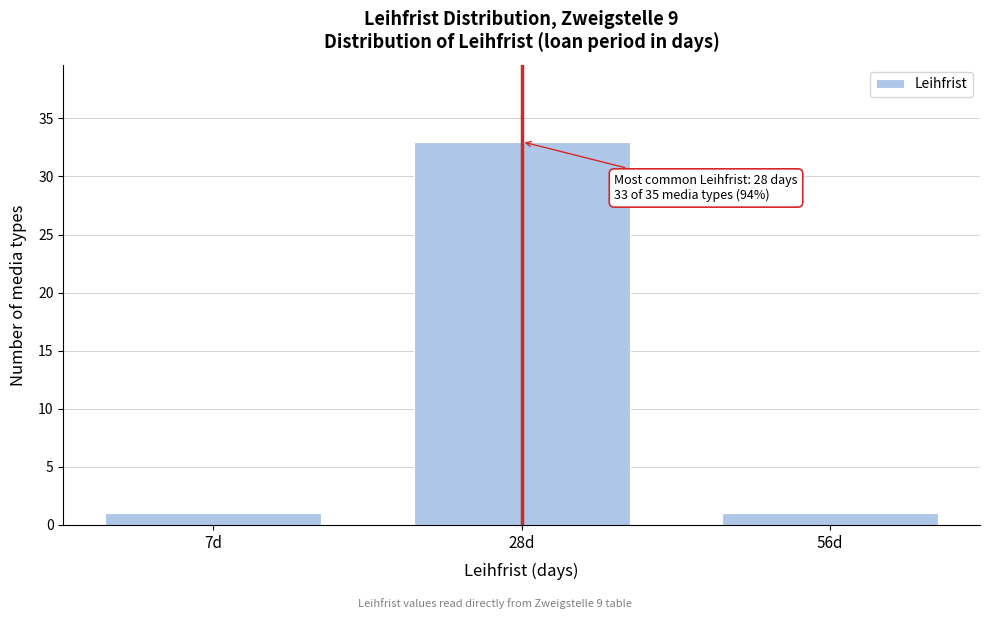

Reading left to right, what are all the values shown in this chart?

7d=1	28d=33	56d=1